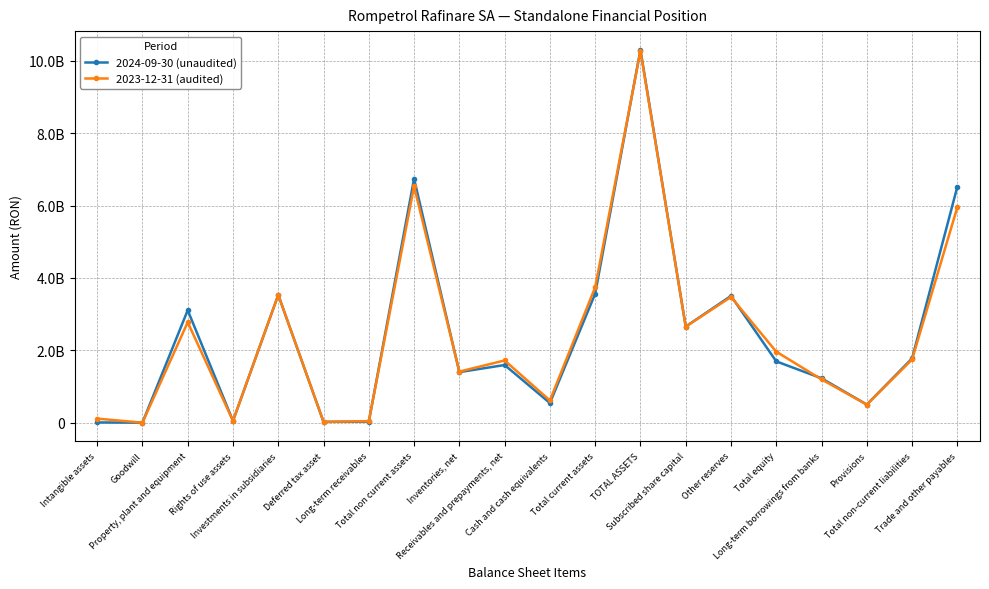

What is the difference between the 2023-12-31 (audited) values at Goodwill and Trade and other payables?

5956417549